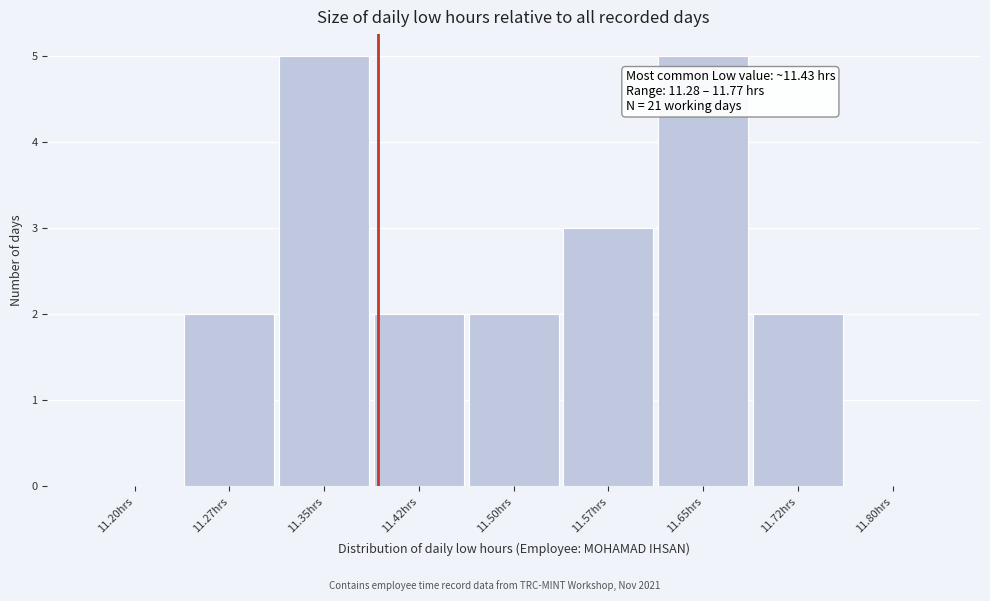

Reading left to right, transcribe all the data shown in this chart.

11.20hrs=0	11.27hrs=2	11.35hrs=5	11.42hrs=2	11.50hrs=2	11.57hrs=3	11.65hrs=5	11.72hrs=2	11.80hrs=0